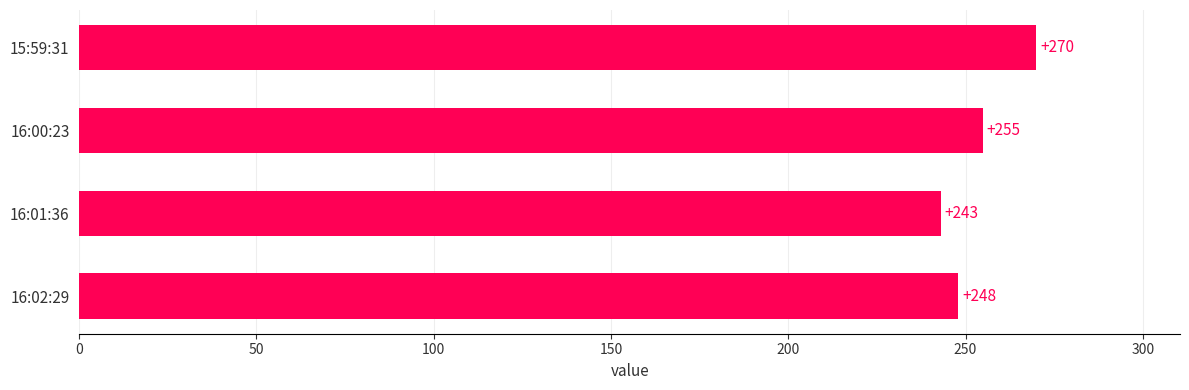

What position from the bottom is 16:02:29?

1